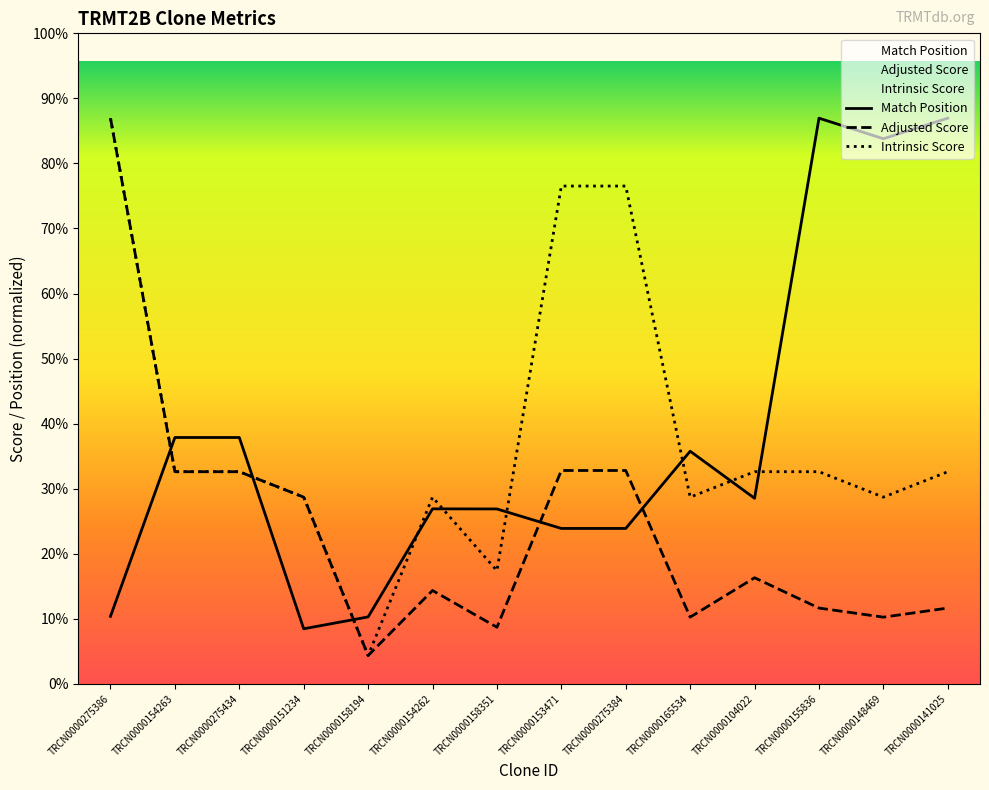

Does the chart display data point markers on the line(s)?

No